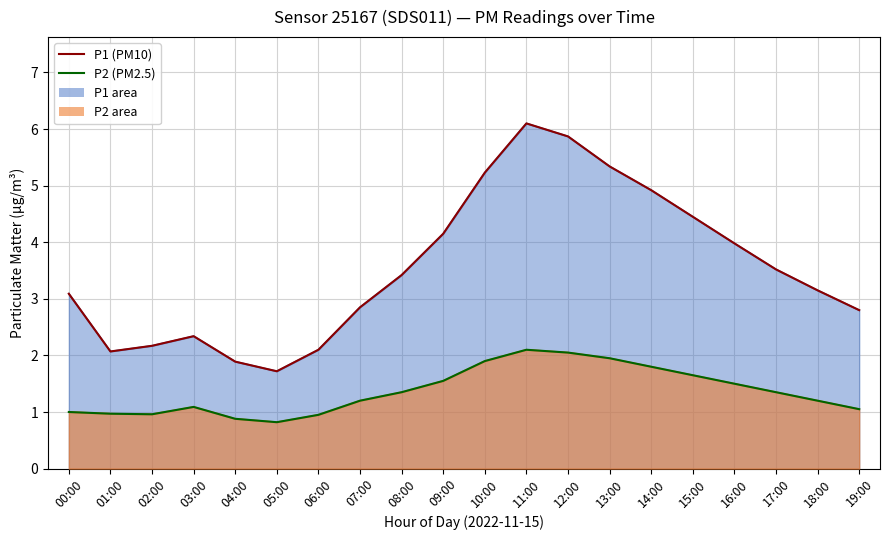

At how many categories does at least one series exceed 4?

7